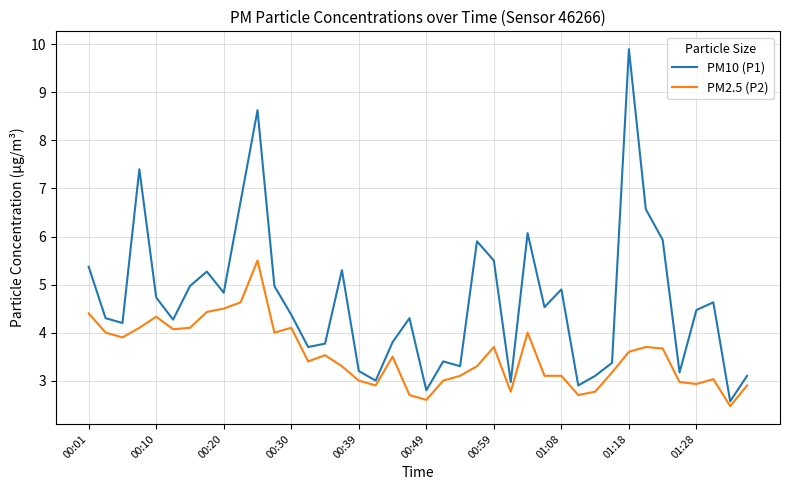

Which series has the largest range (max minus min)?

PM10 (P1)